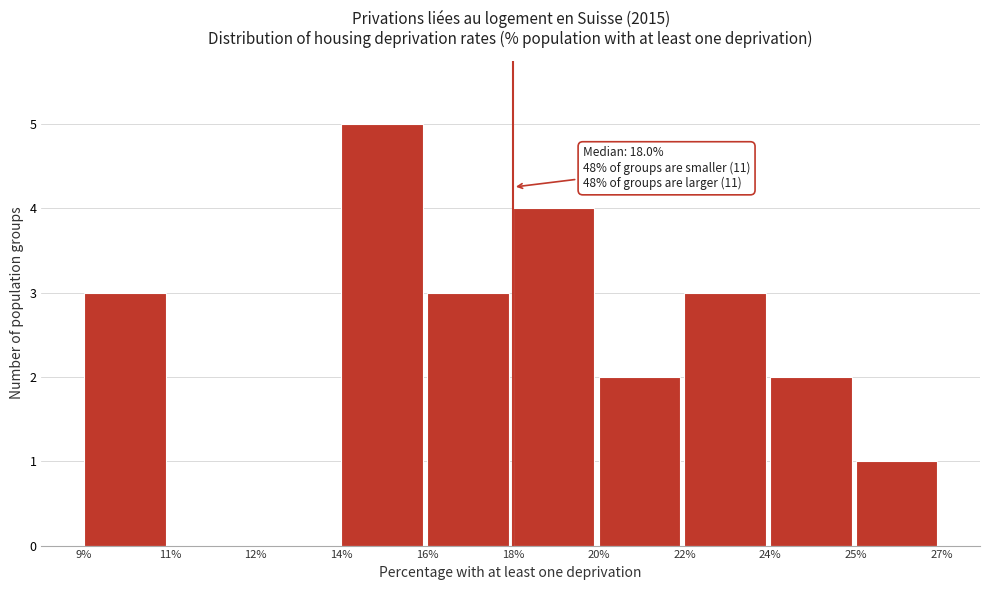

Reading left to right, extract all data points from this chart.

9%=3	11%=0	12%=0	14%=5	16%=3	18%=4	20%=2	22%=3	24%=2	25%=1